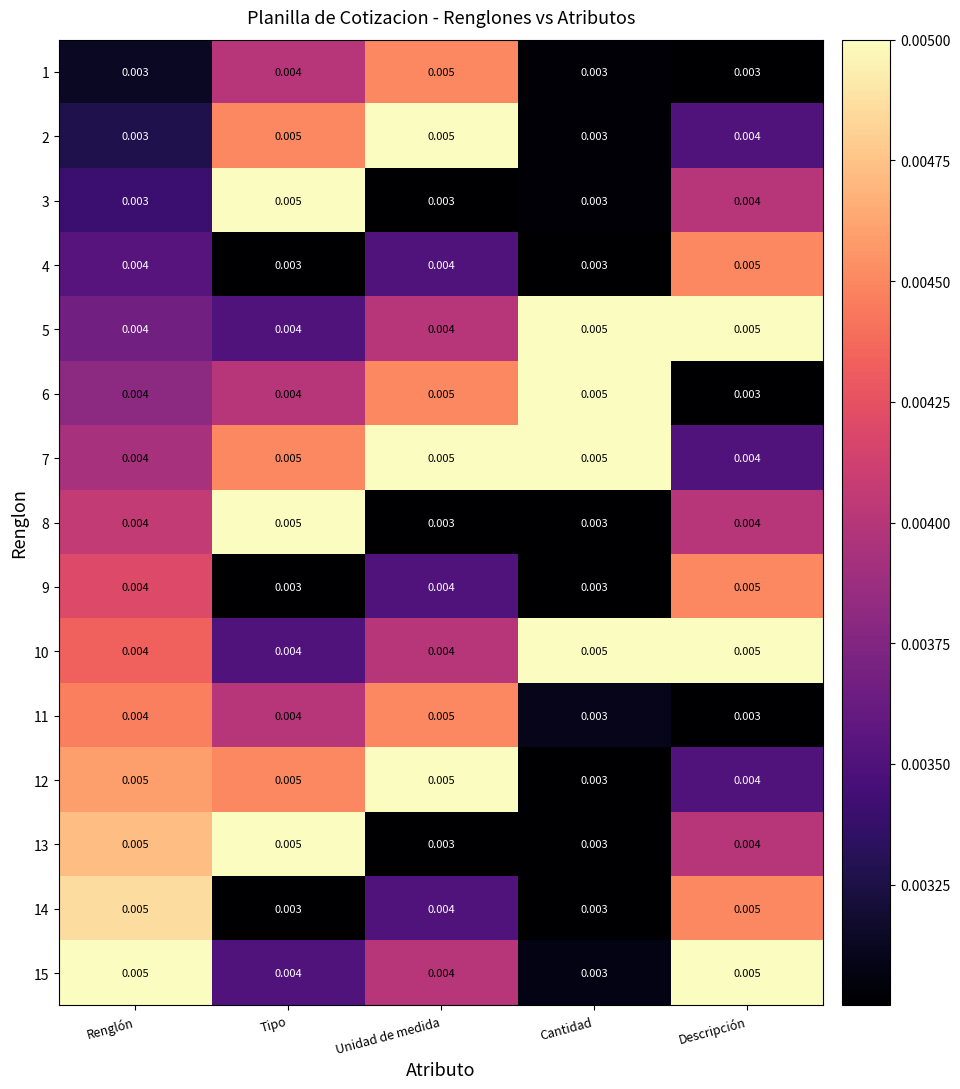

At which label is 6 closest to 0?

Descripción